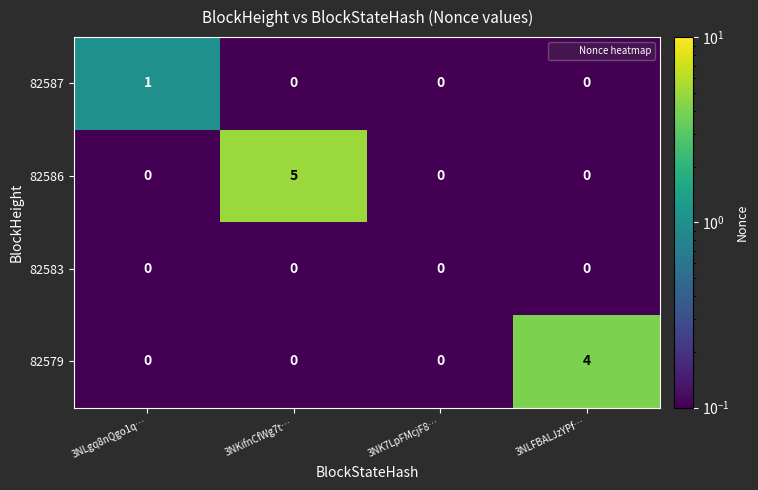

What is the total value across all series at 3NK7LpFMcjF8…?

0